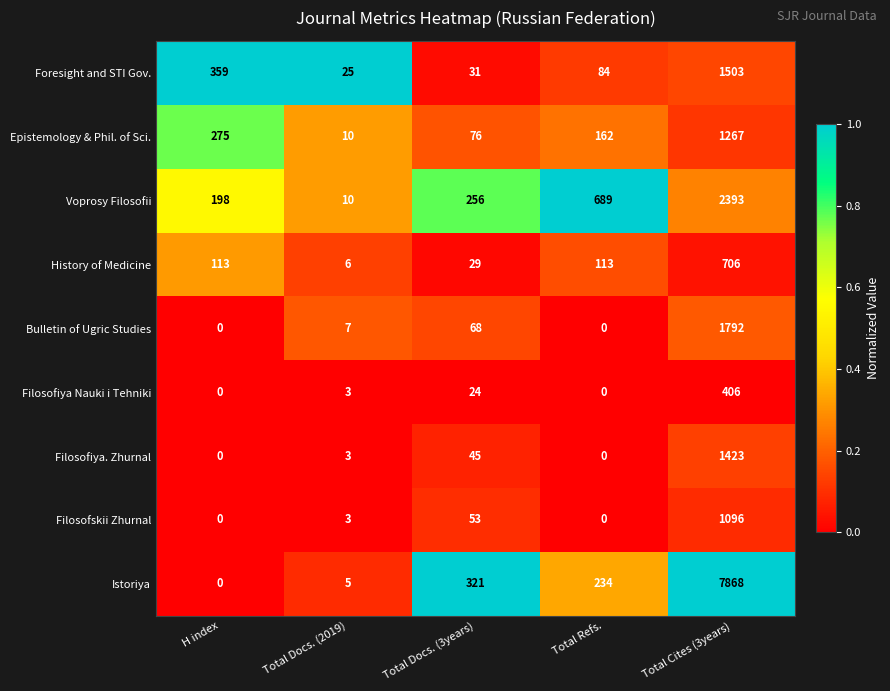

What is the sum of the Bulletin of Ugric Studies values at Total Refs. and Total Docs. (2019)?

7